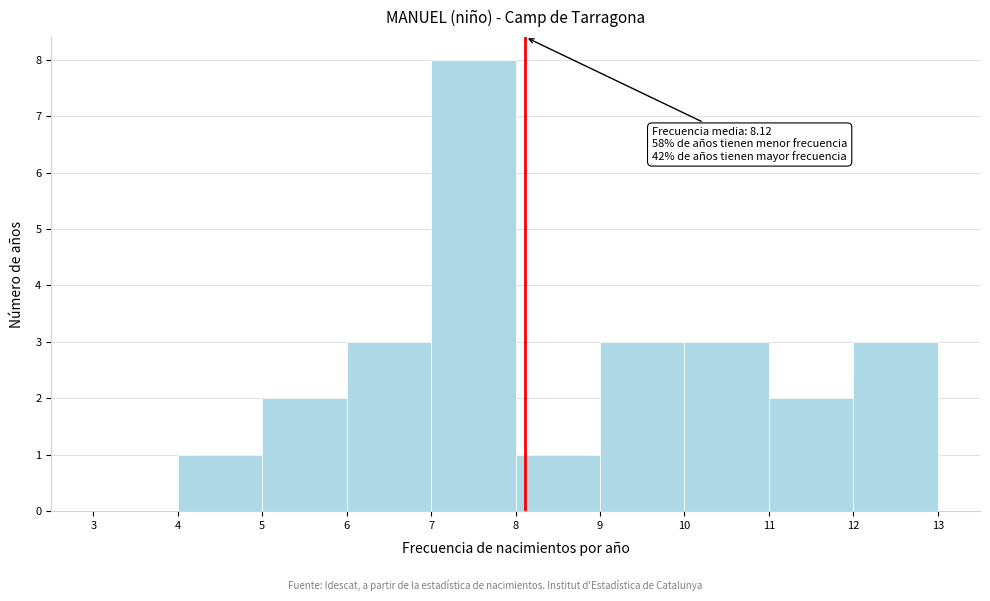

Which range on the x-axis has the tallest bar?

7 to 8